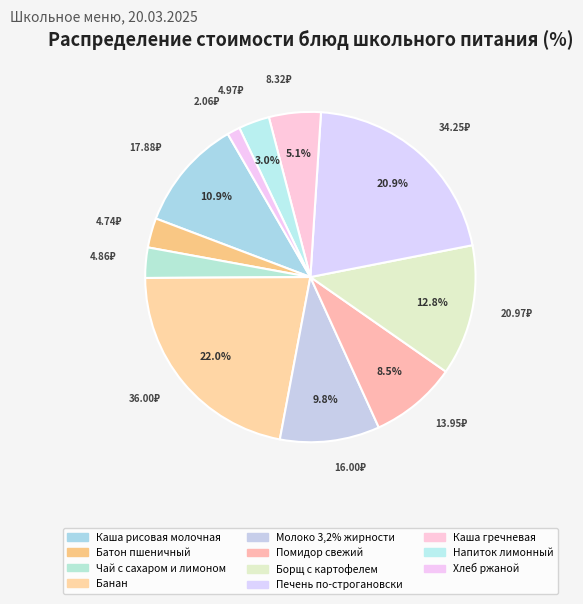

Rank the categories by value from highest to lowest.

Банан, Печень по-строгановски, Борщ с картофелем, Каша рисовая молочная, Молоко 3,2% жирности, Помидор свежий, Каша гречневая, Напиток лимонный, Чай с сахаром и лимоном, Батон пшеничный, Хлеб ржаной